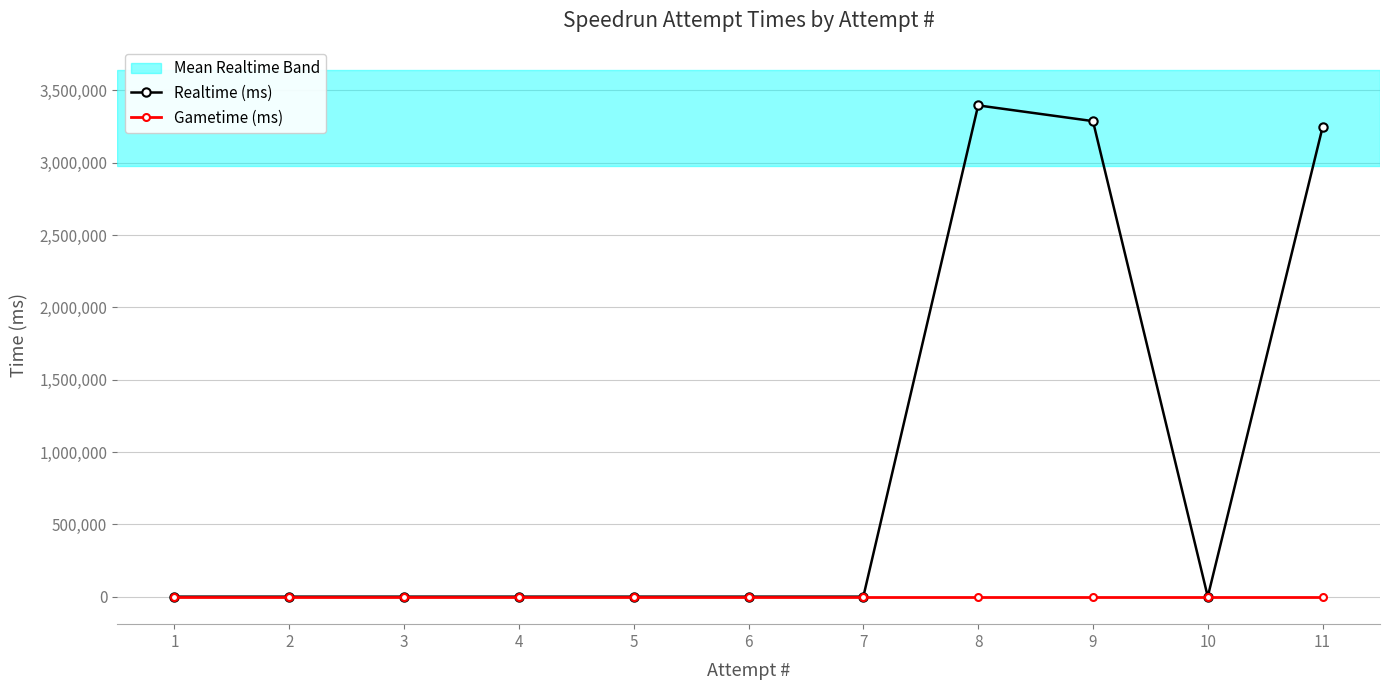

Rank the series at 9 from lowest to highest value.

Gametime (ms), Realtime (ms)